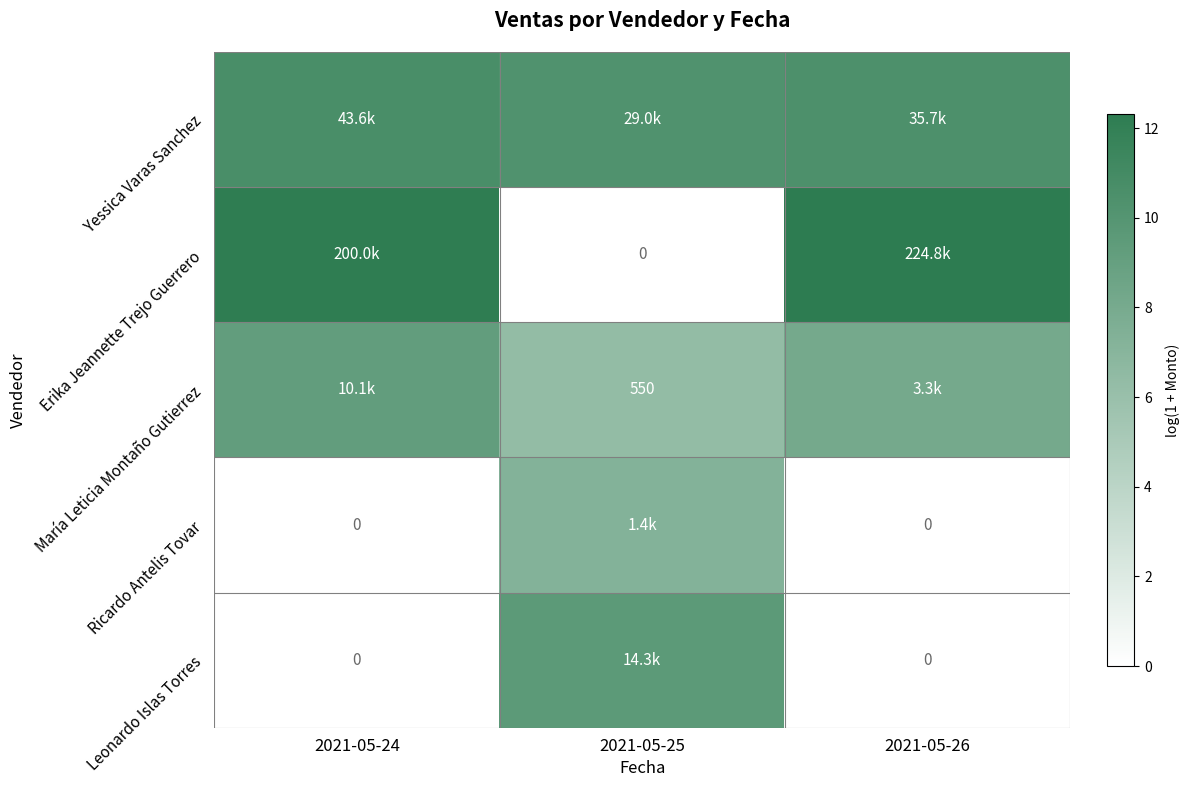

The Yessica Varas Sanchez series shows 7.0 at 2021-05-24. True or false?

False